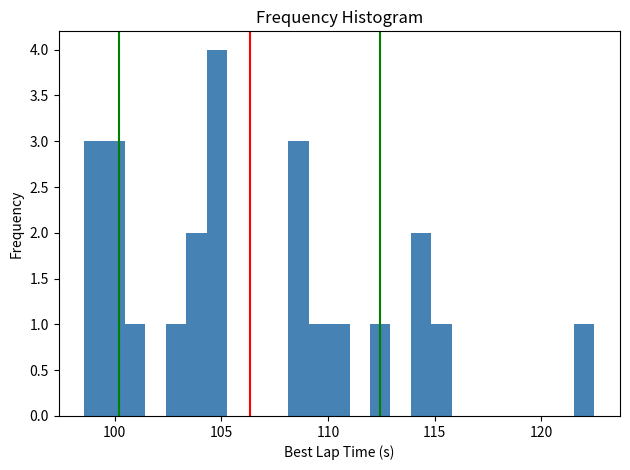

Read against the x-axis, roughly where is the centre of the tallest bar?

105.0